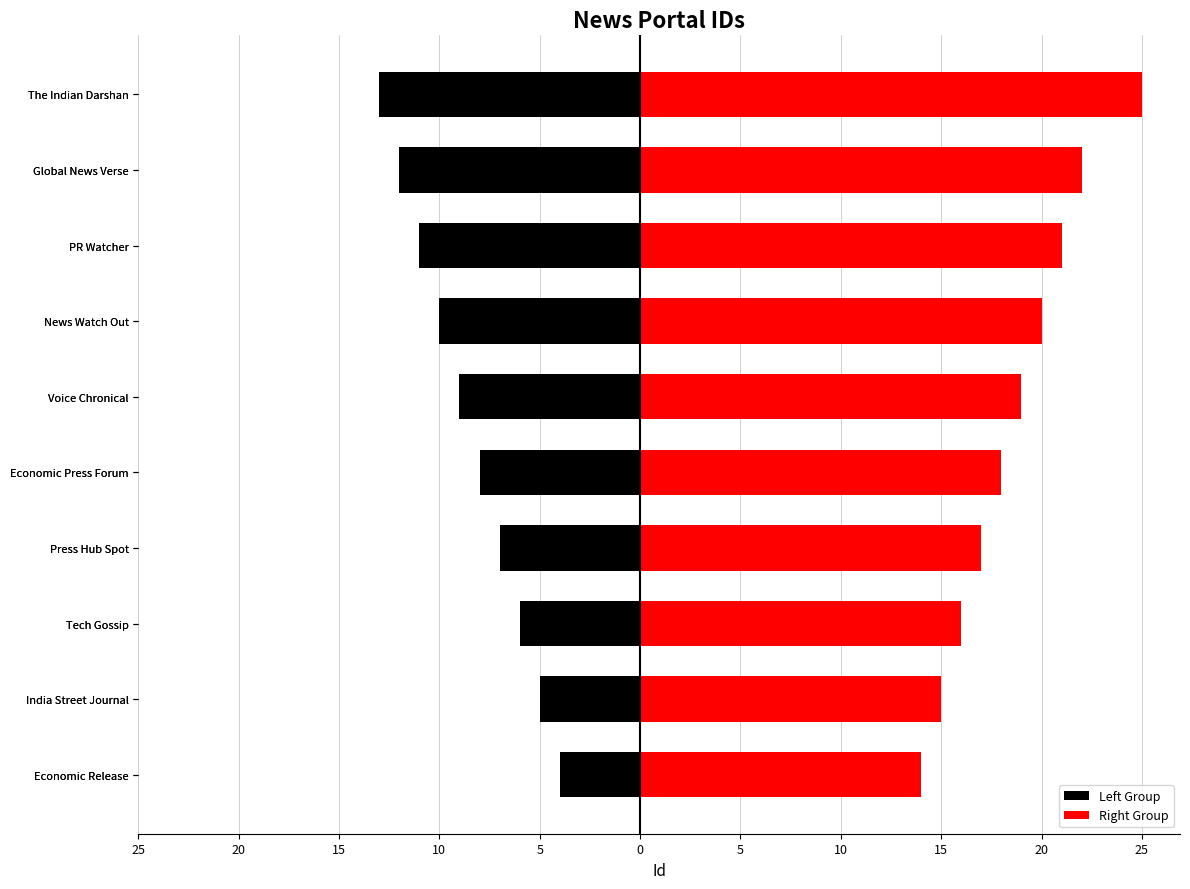

What is the lowest value of the Right Group series?

14